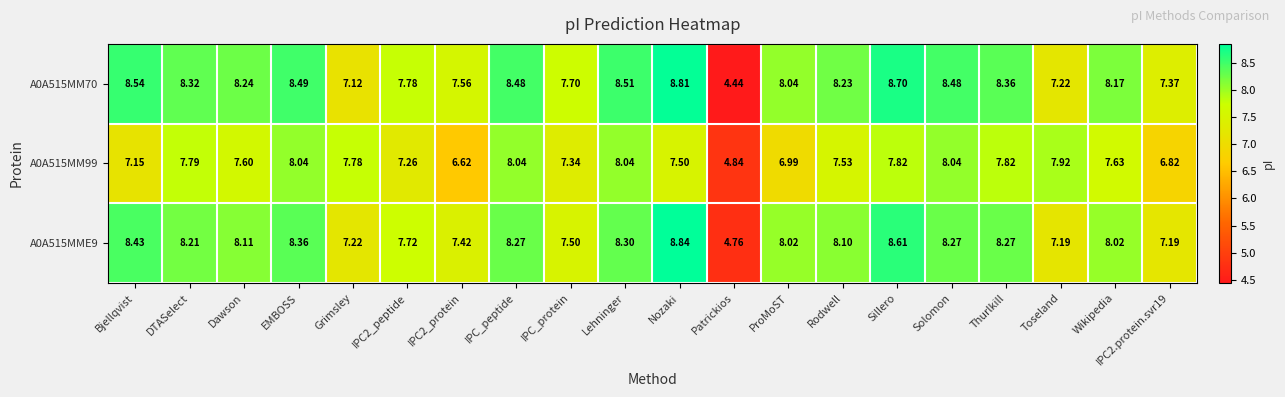

Which category has the highest value across all series?

Nozaki